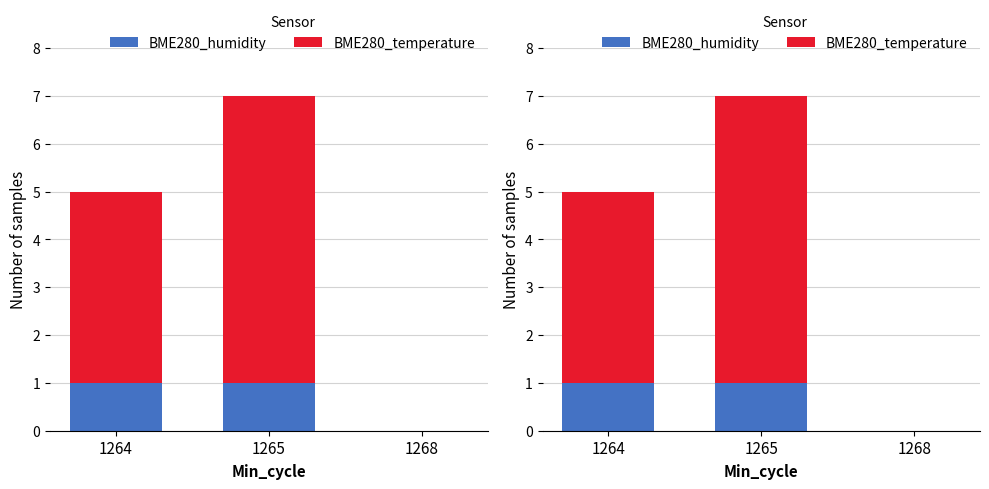

What is the average value of the BME280_humidity series?

1